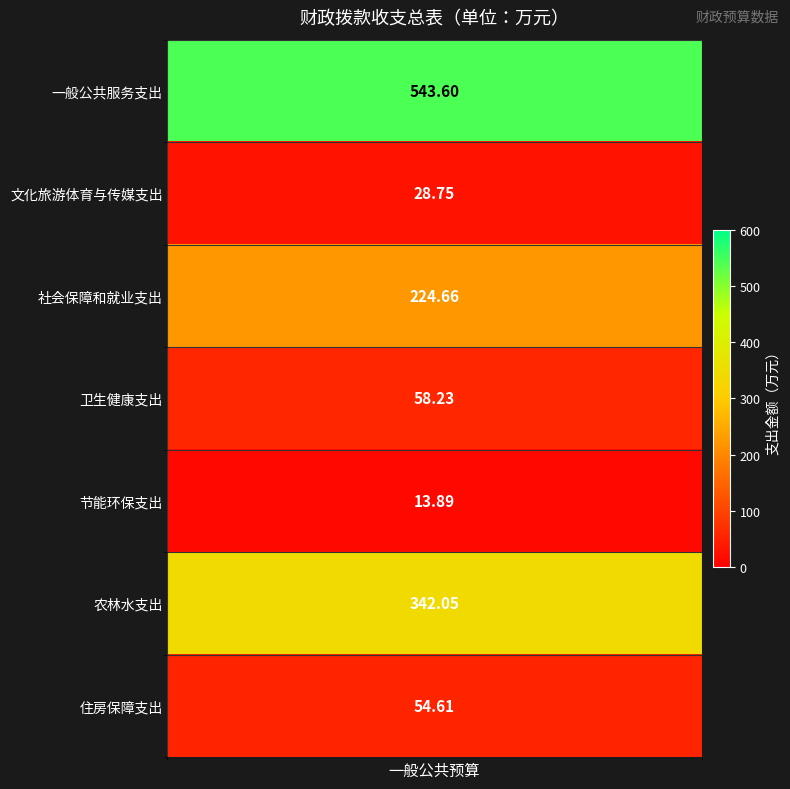

What is the average value?

180.8